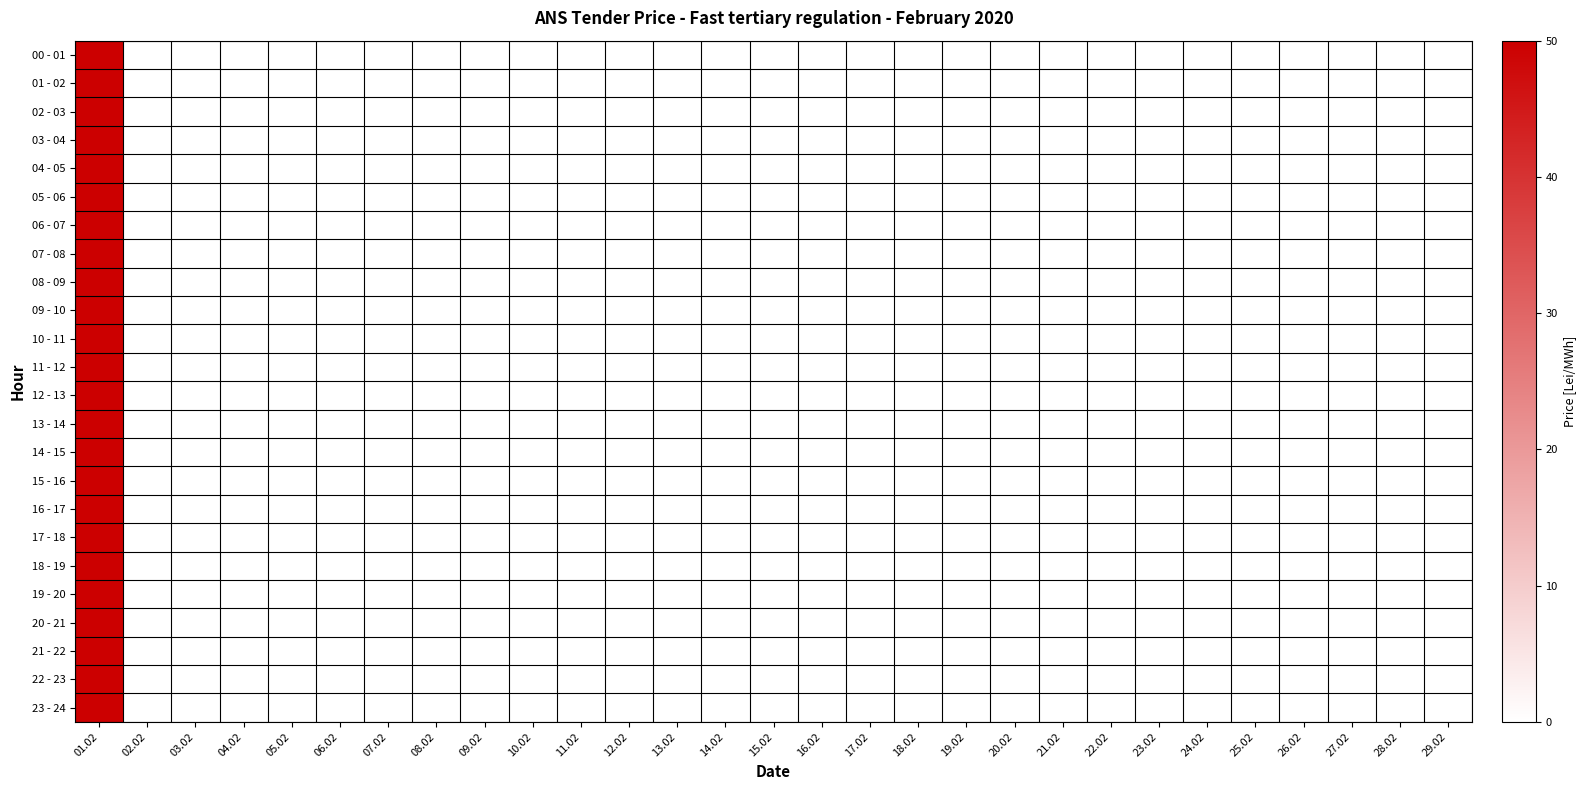

Reading left to right, transcribe all the data shown in this chart.

00 - 01: 01.02=50	02.02=0	03.02=0	04.02=0	05.02=0	06.02=0	07.02=0	08.02=0	09.02=0	10.02=0	11.02=0	12.02=0	13.02=0	14.02=0	15.02=0	16.02=0	17.02=0	18.02=0	19.02=0	20.02=0	21.02=0	22.02=0	23.02=0	24.02=0	25.02=0	26.02=0	27.02=0	28.02=0	29.02=0
01 - 02: 01.02=50	02.02=0	03.02=0	04.02=0	05.02=0	06.02=0	07.02=0	08.02=0	09.02=0	10.02=0	11.02=0	12.02=0	13.02=0	14.02=0	15.02=0	16.02=0	17.02=0	18.02=0	19.02=0	20.02=0	21.02=0	22.02=0	23.02=0	24.02=0	25.02=0	26.02=0	27.02=0	28.02=0	29.02=0
02 - 03: 01.02=50	02.02=0	03.02=0	04.02=0	05.02=0	06.02=0	07.02=0	08.02=0	09.02=0	10.02=0	11.02=0	12.02=0	13.02=0	14.02=0	15.02=0	16.02=0	17.02=0	18.02=0	19.02=0	20.02=0	21.02=0	22.02=0	23.02=0	24.02=0	25.02=0	26.02=0	27.02=0	28.02=0	29.02=0
03 - 04: 01.02=50	02.02=0	03.02=0	04.02=0	05.02=0	06.02=0	07.02=0	08.02=0	09.02=0	10.02=0	11.02=0	12.02=0	13.02=0	14.02=0	15.02=0	16.02=0	17.02=0	18.02=0	19.02=0	20.02=0	21.02=0	22.02=0	23.02=0	24.02=0	25.02=0	26.02=0	27.02=0	28.02=0	29.02=0
04 - 05: 01.02=50	02.02=0	03.02=0	04.02=0	05.02=0	06.02=0	07.02=0	08.02=0	09.02=0	10.02=0	11.02=0	12.02=0	13.02=0	14.02=0	15.02=0	16.02=0	17.02=0	18.02=0	19.02=0	20.02=0	21.02=0	22.02=0	23.02=0	24.02=0	25.02=0	26.02=0	27.02=0	28.02=0	29.02=0
05 - 06: 01.02=50	02.02=0	03.02=0	04.02=0	05.02=0	06.02=0	07.02=0	08.02=0	09.02=0	10.02=0	11.02=0	12.02=0	13.02=0	14.02=0	15.02=0	16.02=0	17.02=0	18.02=0	19.02=0	20.02=0	21.02=0	22.02=0	23.02=0	24.02=0	25.02=0	26.02=0	27.02=0	28.02=0	29.02=0
06 - 07: 01.02=50	02.02=0	03.02=0	04.02=0	05.02=0	06.02=0	07.02=0	08.02=0	09.02=0	10.02=0	11.02=0	12.02=0	13.02=0	14.02=0	15.02=0	16.02=0	17.02=0	18.02=0	19.02=0	20.02=0	21.02=0	22.02=0	23.02=0	24.02=0	25.02=0	26.02=0	27.02=0	28.02=0	29.02=0
07 - 08: 01.02=50	02.02=0	03.02=0	04.02=0	05.02=0	06.02=0	07.02=0	08.02=0	09.02=0	10.02=0	11.02=0	12.02=0	13.02=0	14.02=0	15.02=0	16.02=0	17.02=0	18.02=0	19.02=0	20.02=0	21.02=0	22.02=0	23.02=0	24.02=0	25.02=0	26.02=0	27.02=0	28.02=0	29.02=0
08 - 09: 01.02=50	02.02=0	03.02=0	04.02=0	05.02=0	06.02=0	07.02=0	08.02=0	09.02=0	10.02=0	11.02=0	12.02=0	13.02=0	14.02=0	15.02=0	16.02=0	17.02=0	18.02=0	19.02=0	20.02=0	21.02=0	22.02=0	23.02=0	24.02=0	25.02=0	26.02=0	27.02=0	28.02=0	29.02=0
09 - 10: 01.02=50	02.02=0	03.02=0	04.02=0	05.02=0	06.02=0	07.02=0	08.02=0	09.02=0	10.02=0	11.02=0	12.02=0	13.02=0	14.02=0	15.02=0	16.02=0	17.02=0	18.02=0	19.02=0	20.02=0	21.02=0	22.02=0	23.02=0	24.02=0	25.02=0	26.02=0	27.02=0	28.02=0	29.02=0
10 - 11: 01.02=50	02.02=0	03.02=0	04.02=0	05.02=0	06.02=0	07.02=0	08.02=0	09.02=0	10.02=0	11.02=0	12.02=0	13.02=0	14.02=0	15.02=0	16.02=0	17.02=0	18.02=0	19.02=0	20.02=0	21.02=0	22.02=0	23.02=0	24.02=0	25.02=0	26.02=0	27.02=0	28.02=0	29.02=0
11 - 12: 01.02=50	02.02=0	03.02=0	04.02=0	05.02=0	06.02=0	07.02=0	08.02=0	09.02=0	10.02=0	11.02=0	12.02=0	13.02=0	14.02=0	15.02=0	16.02=0	17.02=0	18.02=0	19.02=0	20.02=0	21.02=0	22.02=0	23.02=0	24.02=0	25.02=0	26.02=0	27.02=0	28.02=0	29.02=0
12 - 13: 01.02=50	02.02=0	03.02=0	04.02=0	05.02=0	06.02=0	07.02=0	08.02=0	09.02=0	10.02=0	11.02=0	12.02=0	13.02=0	14.02=0	15.02=0	16.02=0	17.02=0	18.02=0	19.02=0	20.02=0	21.02=0	22.02=0	23.02=0	24.02=0	25.02=0	26.02=0	27.02=0	28.02=0	29.02=0
13 - 14: 01.02=50	02.02=0	03.02=0	04.02=0	05.02=0	06.02=0	07.02=0	08.02=0	09.02=0	10.02=0	11.02=0	12.02=0	13.02=0	14.02=0	15.02=0	16.02=0	17.02=0	18.02=0	19.02=0	20.02=0	21.02=0	22.02=0	23.02=0	24.02=0	25.02=0	26.02=0	27.02=0	28.02=0	29.02=0
14 - 15: 01.02=50	02.02=0	03.02=0	04.02=0	05.02=0	06.02=0	07.02=0	08.02=0	09.02=0	10.02=0	11.02=0	12.02=0	13.02=0	14.02=0	15.02=0	16.02=0	17.02=0	18.02=0	19.02=0	20.02=0	21.02=0	22.02=0	23.02=0	24.02=0	25.02=0	26.02=0	27.02=0	28.02=0	29.02=0
15 - 16: 01.02=50	02.02=0	03.02=0	04.02=0	05.02=0	06.02=0	07.02=0	08.02=0	09.02=0	10.02=0	11.02=0	12.02=0	13.02=0	14.02=0	15.02=0	16.02=0	17.02=0	18.02=0	19.02=0	20.02=0	21.02=0	22.02=0	23.02=0	24.02=0	25.02=0	26.02=0	27.02=0	28.02=0	29.02=0
16 - 17: 01.02=50	02.02=0	03.02=0	04.02=0	05.02=0	06.02=0	07.02=0	08.02=0	09.02=0	10.02=0	11.02=0	12.02=0	13.02=0	14.02=0	15.02=0	16.02=0	17.02=0	18.02=0	19.02=0	20.02=0	21.02=0	22.02=0	23.02=0	24.02=0	25.02=0	26.02=0	27.02=0	28.02=0	29.02=0
17 - 18: 01.02=50	02.02=0	03.02=0	04.02=0	05.02=0	06.02=0	07.02=0	08.02=0	09.02=0	10.02=0	11.02=0	12.02=0	13.02=0	14.02=0	15.02=0	16.02=0	17.02=0	18.02=0	19.02=0	20.02=0	21.02=0	22.02=0	23.02=0	24.02=0	25.02=0	26.02=0	27.02=0	28.02=0	29.02=0
18 - 19: 01.02=50	02.02=0	03.02=0	04.02=0	05.02=0	06.02=0	07.02=0	08.02=0	09.02=0	10.02=0	11.02=0	12.02=0	13.02=0	14.02=0	15.02=0	16.02=0	17.02=0	18.02=0	19.02=0	20.02=0	21.02=0	22.02=0	23.02=0	24.02=0	25.02=0	26.02=0	27.02=0	28.02=0	29.02=0
19 - 20: 01.02=50	02.02=0	03.02=0	04.02=0	05.02=0	06.02=0	07.02=0	08.02=0	09.02=0	10.02=0	11.02=0	12.02=0	13.02=0	14.02=0	15.02=0	16.02=0	17.02=0	18.02=0	19.02=0	20.02=0	21.02=0	22.02=0	23.02=0	24.02=0	25.02=0	26.02=0	27.02=0	28.02=0	29.02=0
20 - 21: 01.02=50	02.02=0	03.02=0	04.02=0	05.02=0	06.02=0	07.02=0	08.02=0	09.02=0	10.02=0	11.02=0	12.02=0	13.02=0	14.02=0	15.02=0	16.02=0	17.02=0	18.02=0	19.02=0	20.02=0	21.02=0	22.02=0	23.02=0	24.02=0	25.02=0	26.02=0	27.02=0	28.02=0	29.02=0
21 - 22: 01.02=50	02.02=0	03.02=0	04.02=0	05.02=0	06.02=0	07.02=0	08.02=0	09.02=0	10.02=0	11.02=0	12.02=0	13.02=0	14.02=0	15.02=0	16.02=0	17.02=0	18.02=0	19.02=0	20.02=0	21.02=0	22.02=0	23.02=0	24.02=0	25.02=0	26.02=0	27.02=0	28.02=0	29.02=0
22 - 23: 01.02=50	02.02=0	03.02=0	04.02=0	05.02=0	06.02=0	07.02=0	08.02=0	09.02=0	10.02=0	11.02=0	12.02=0	13.02=0	14.02=0	15.02=0	16.02=0	17.02=0	18.02=0	19.02=0	20.02=0	21.02=0	22.02=0	23.02=0	24.02=0	25.02=0	26.02=0	27.02=0	28.02=0	29.02=0
23 - 24: 01.02=50	02.02=0	03.02=0	04.02=0	05.02=0	06.02=0	07.02=0	08.02=0	09.02=0	10.02=0	11.02=0	12.02=0	13.02=0	14.02=0	15.02=0	16.02=0	17.02=0	18.02=0	19.02=0	20.02=0	21.02=0	22.02=0	23.02=0	24.02=0	25.02=0	26.02=0	27.02=0	28.02=0	29.02=0